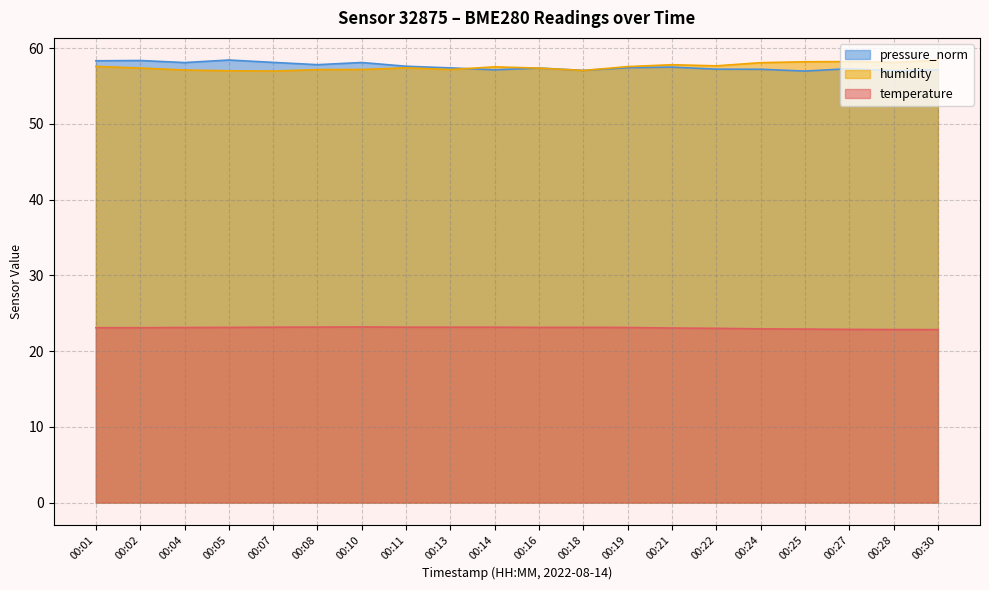

At which category does the chart reach its minimum across all series?

00:30